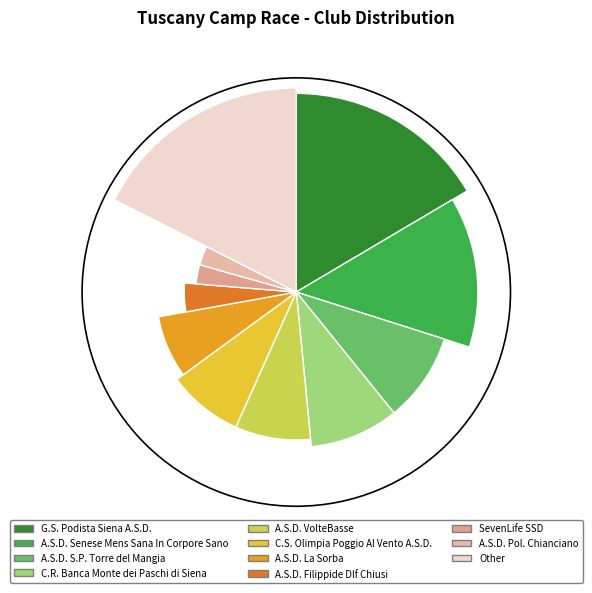

Approximately how many times larger is the value at A.S.D. Filippide Dlf Chiusi compared to C.S. Olimpia Poggio Al Vento A.S.D.?

0.5